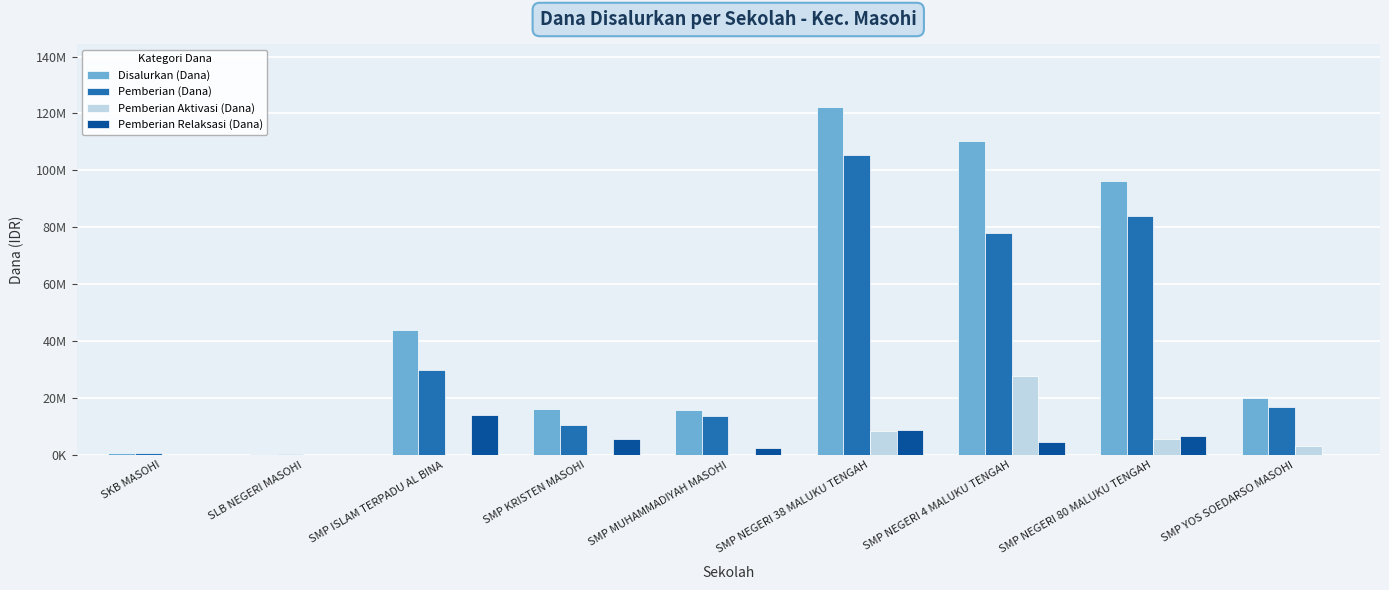

Which series has the widest spread of values?

Disalurkan (Dana)